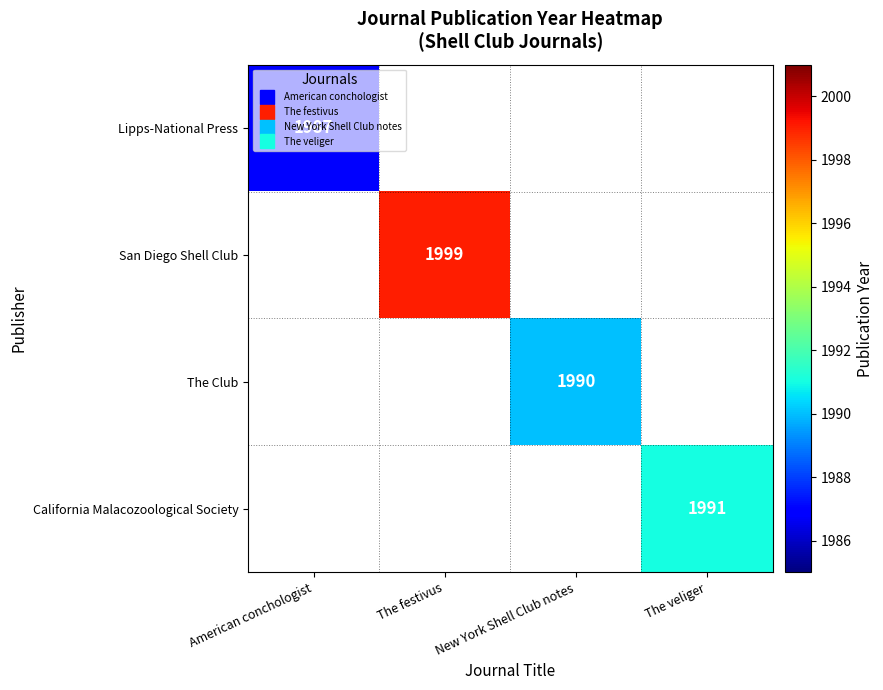

Is the value of San Diego Shell Club at American conchologist greater than the value of Lipps-National Press at The festivus?

No